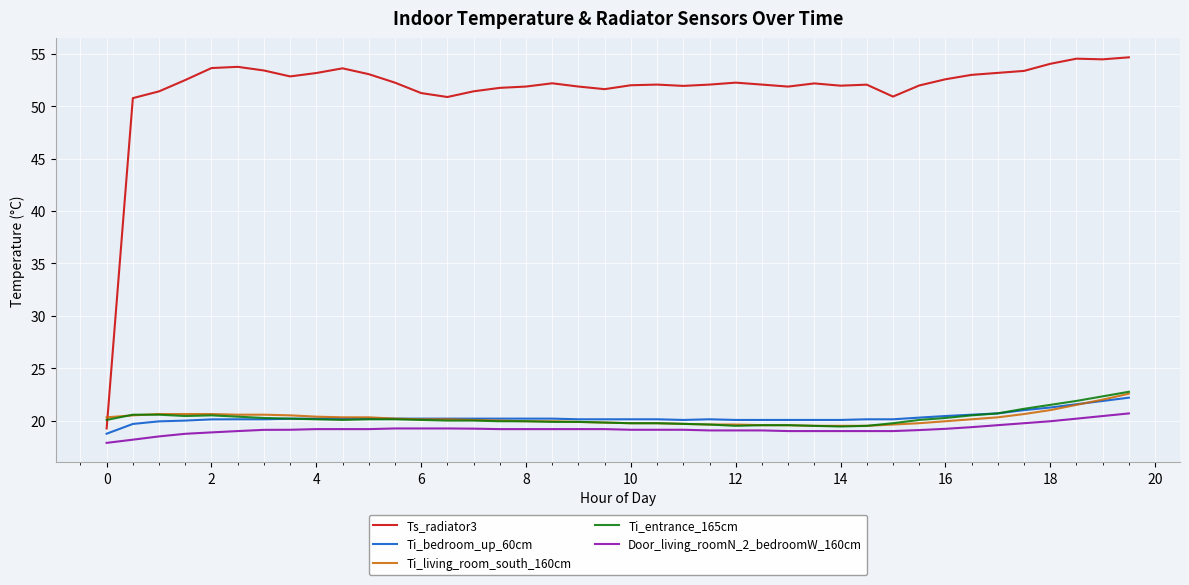

Does the chart display data point markers on the line(s)?

No